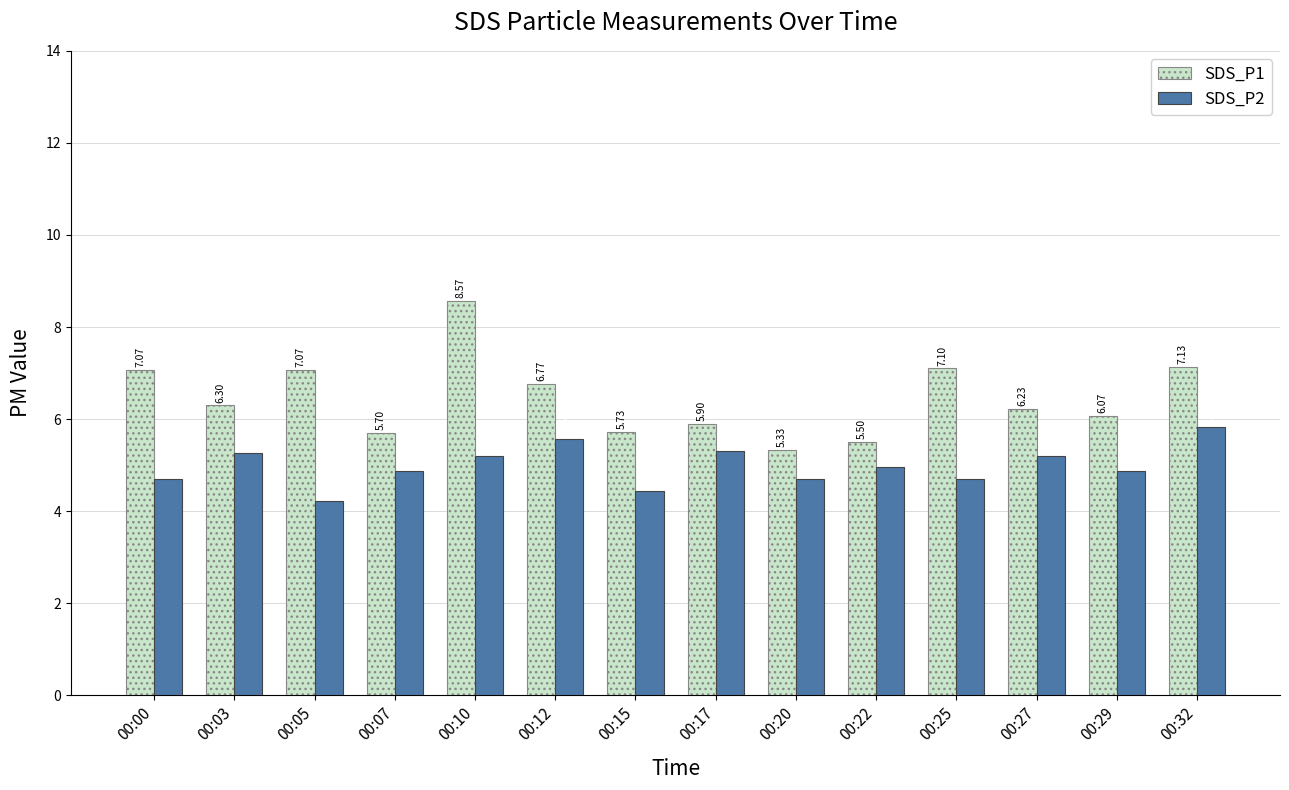

What is the difference between the SDS_P2 values at 00:32 and 00:15?

1.4